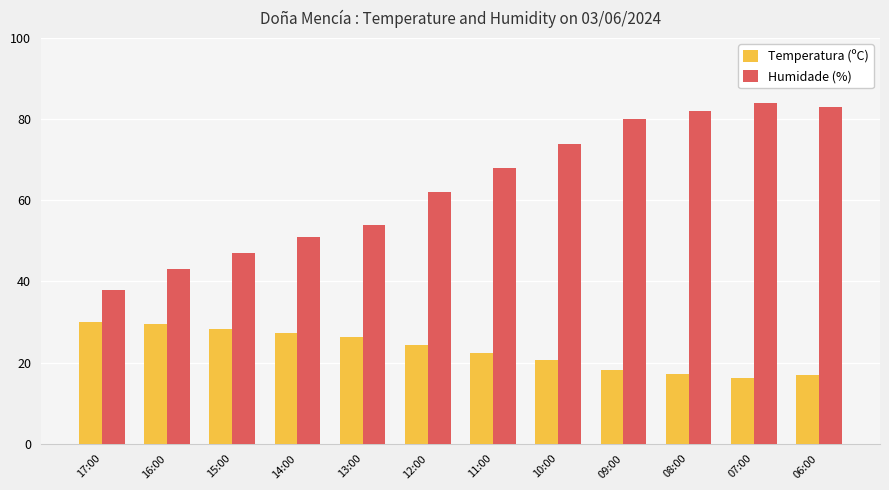

What are all the series names shown in the legend?

Temperatura (ºC), Humidade (%)